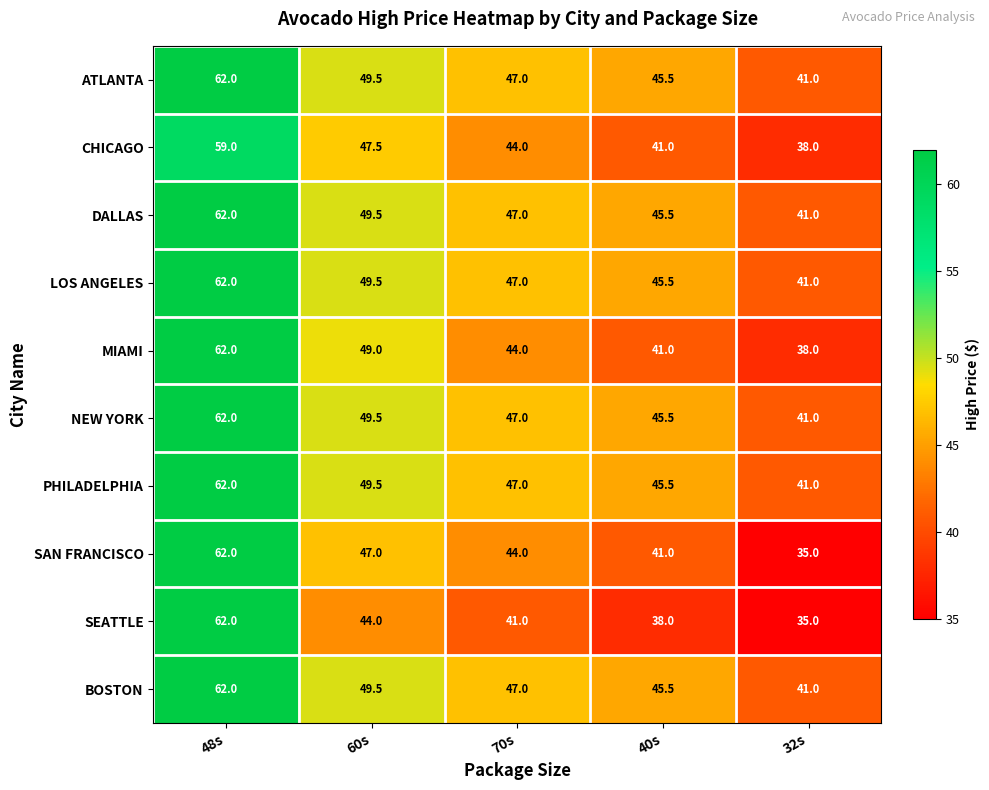

What is the total value across all series at 40s?

434.0